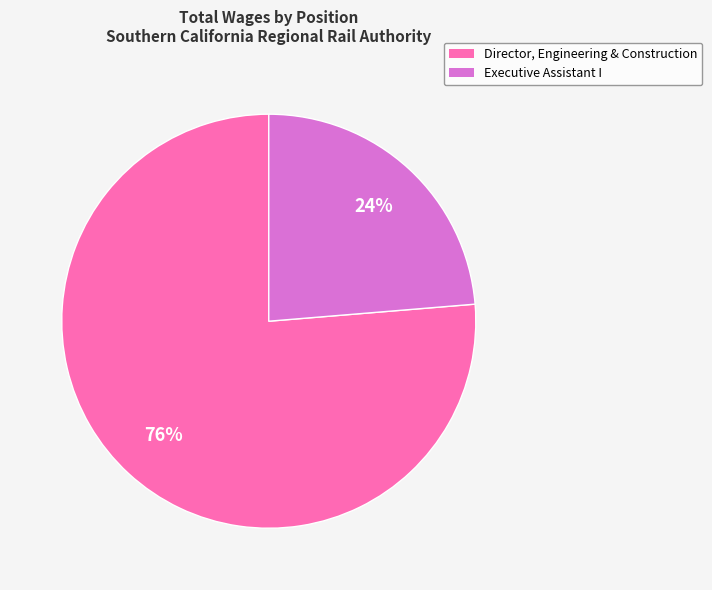

The Executive Assistant I slice represents 24% of the pie. True or false?

True